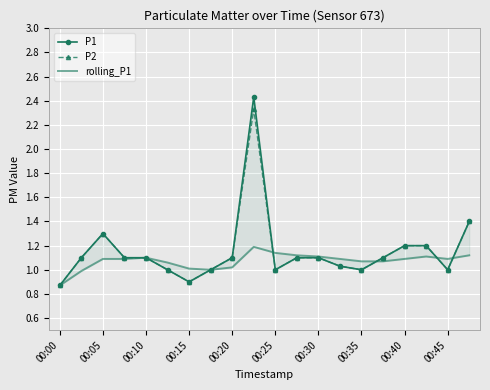

What is the minimum value shown in the chart?

0.9